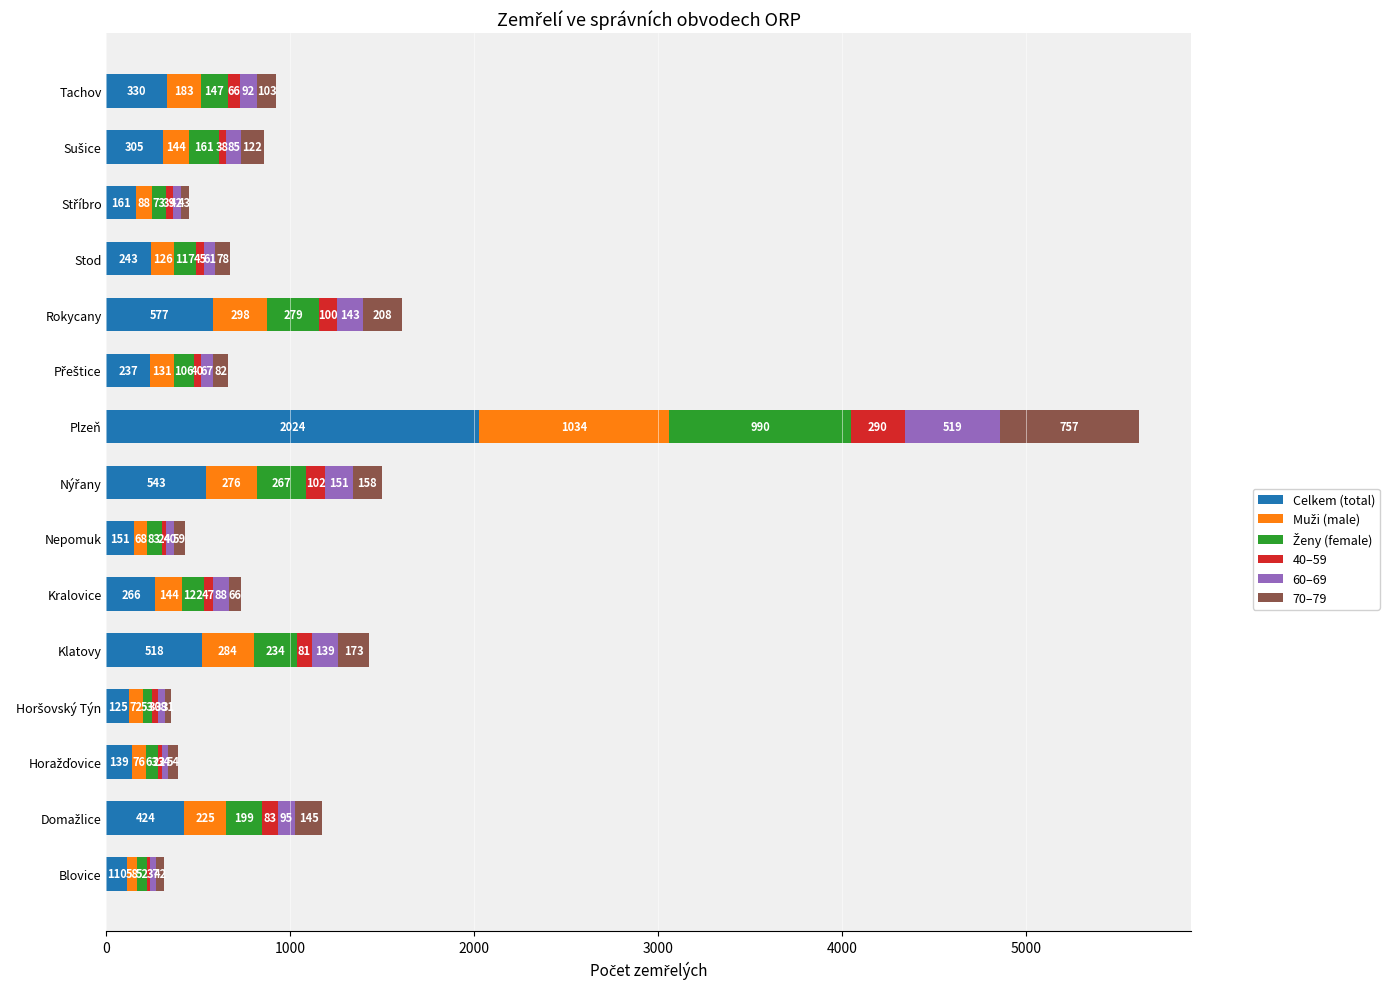

At which category is the sum across all series the highest?

Plzeň